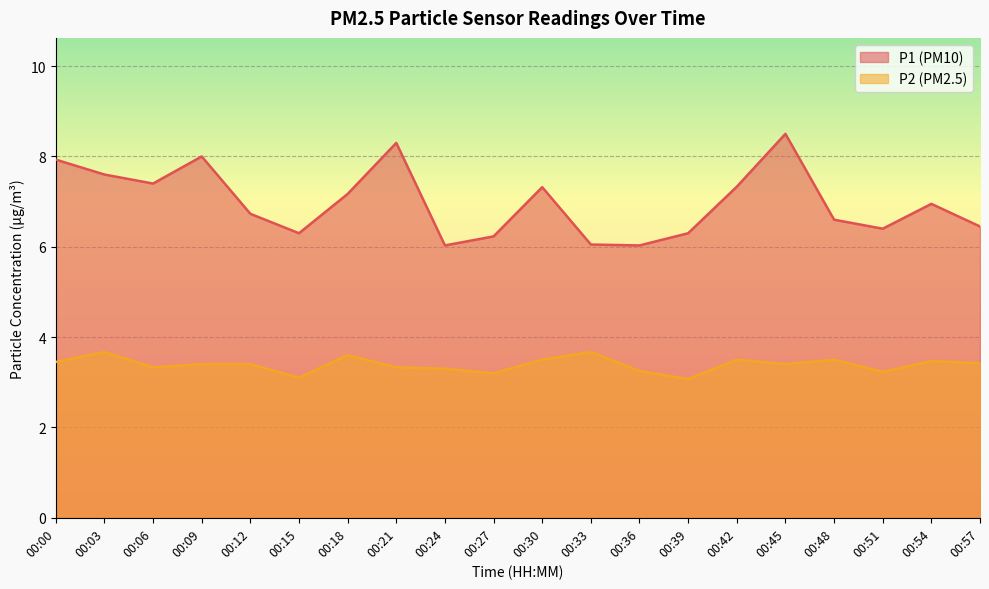

What is the difference between the maximum and second lowest values in the P1 series?

2.5